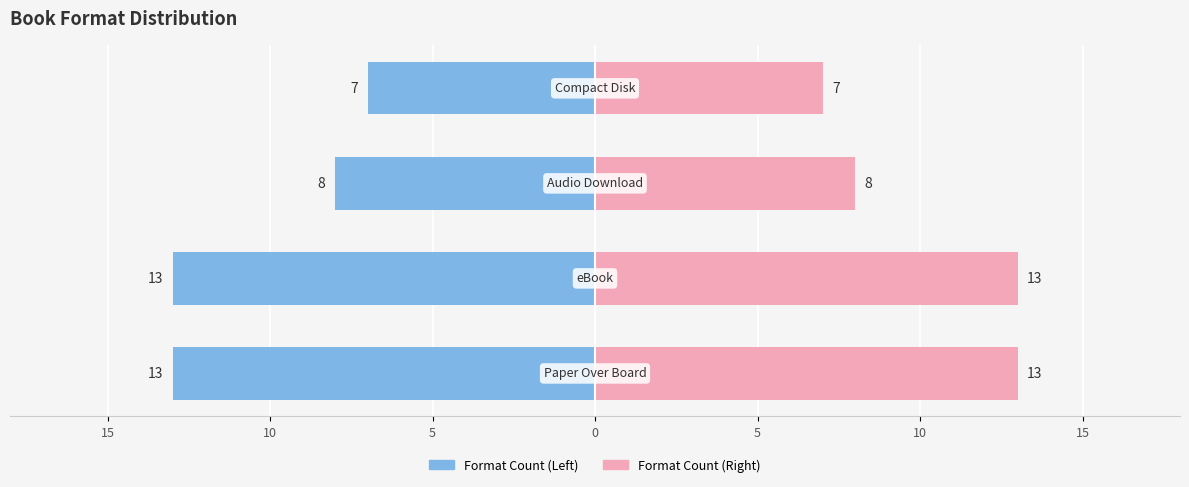

How many distinct data groups are displayed?

2